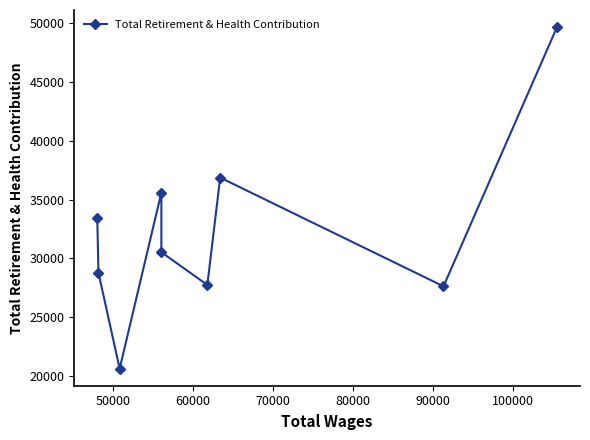

What is the sum of the values at 80000 and 70000?

66122